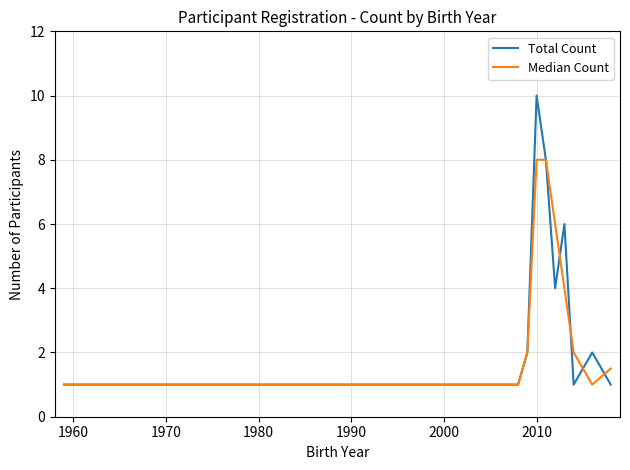

Which series has the largest range (max minus min)?

Total Count